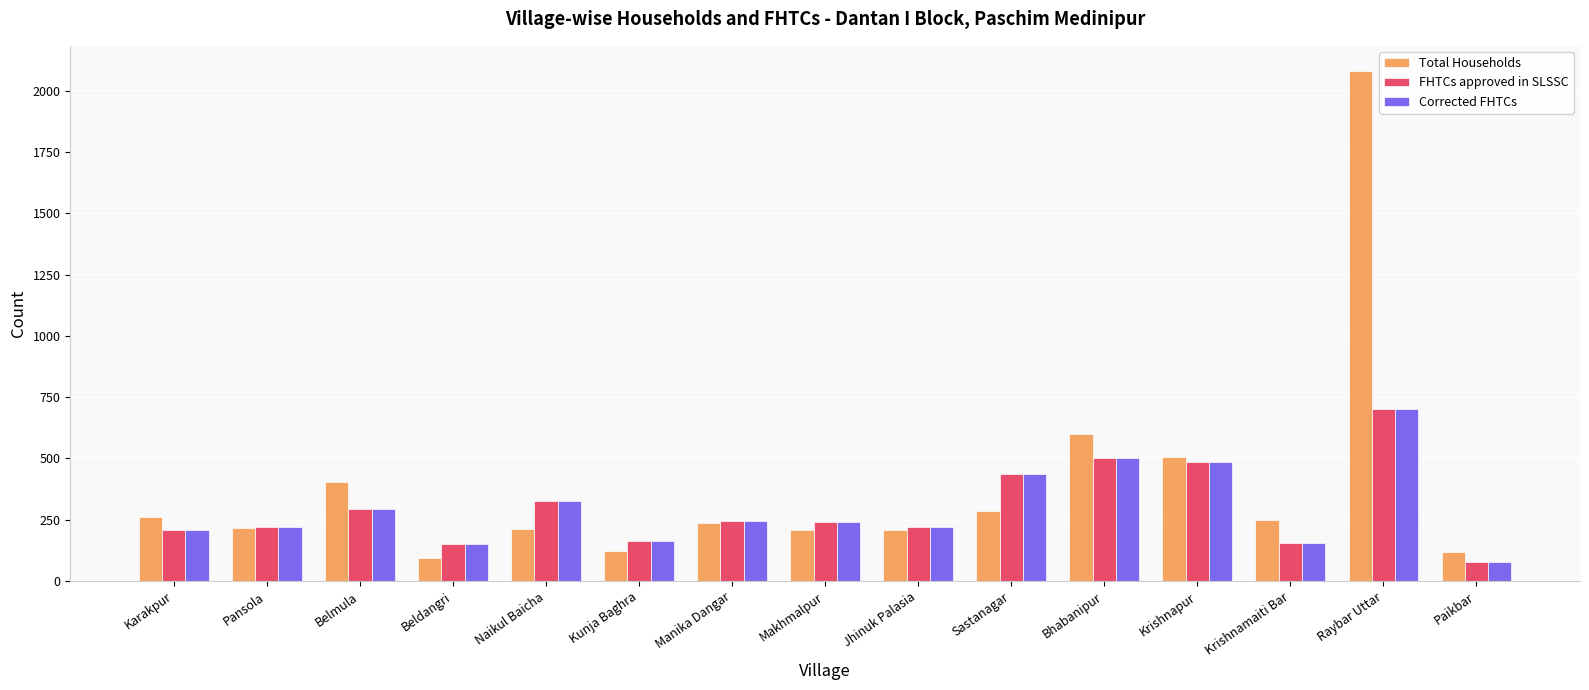

Which series has the widest spread of values?

Total Households